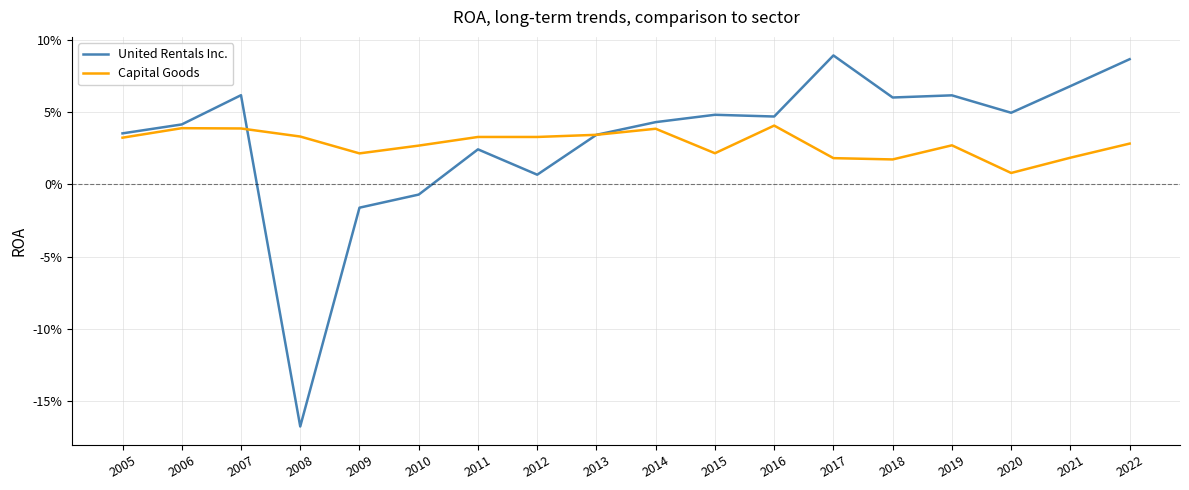

Where do United Rentals Inc. and Capital Goods first cross each other?

2007 and 2008